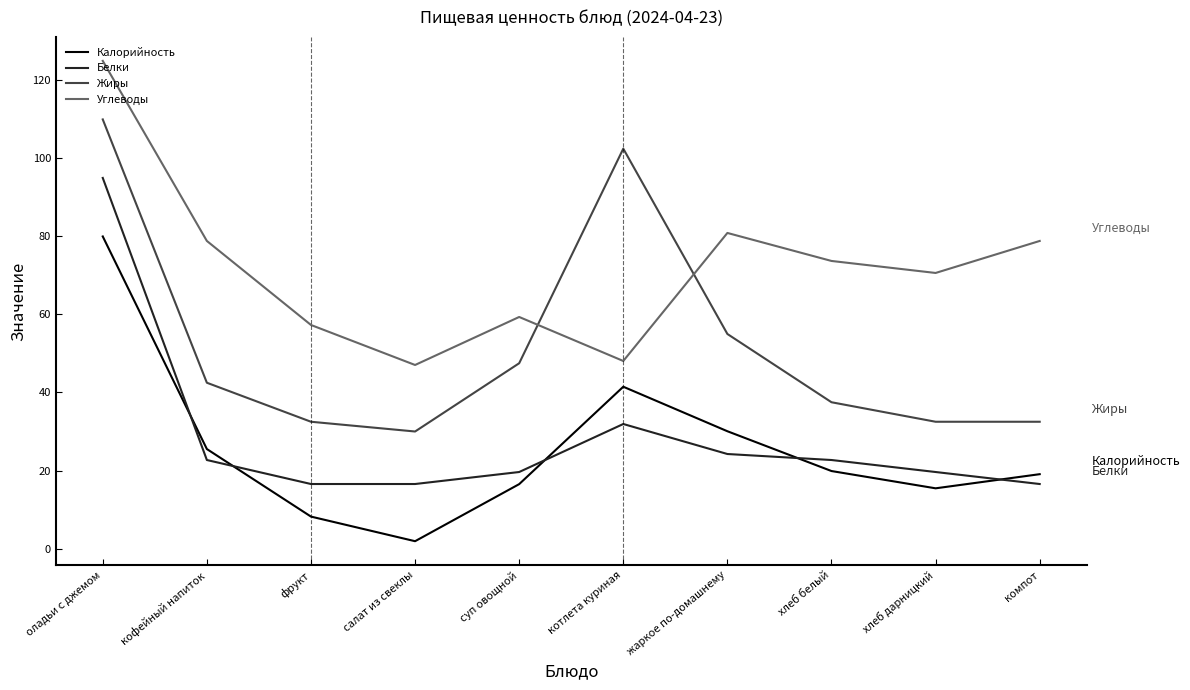

True or false: Калорийность and Углеводы cross at least once.

False